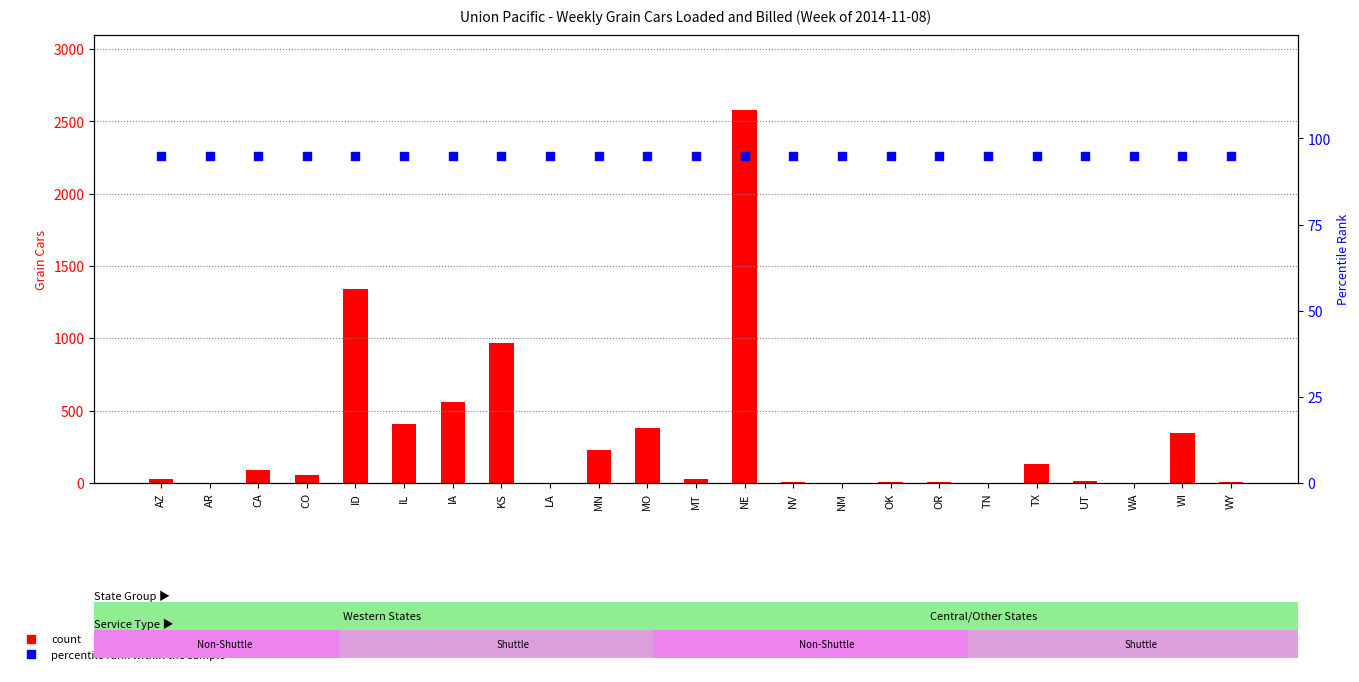

Which series has the largest total across all categories?

Total Grain Cars